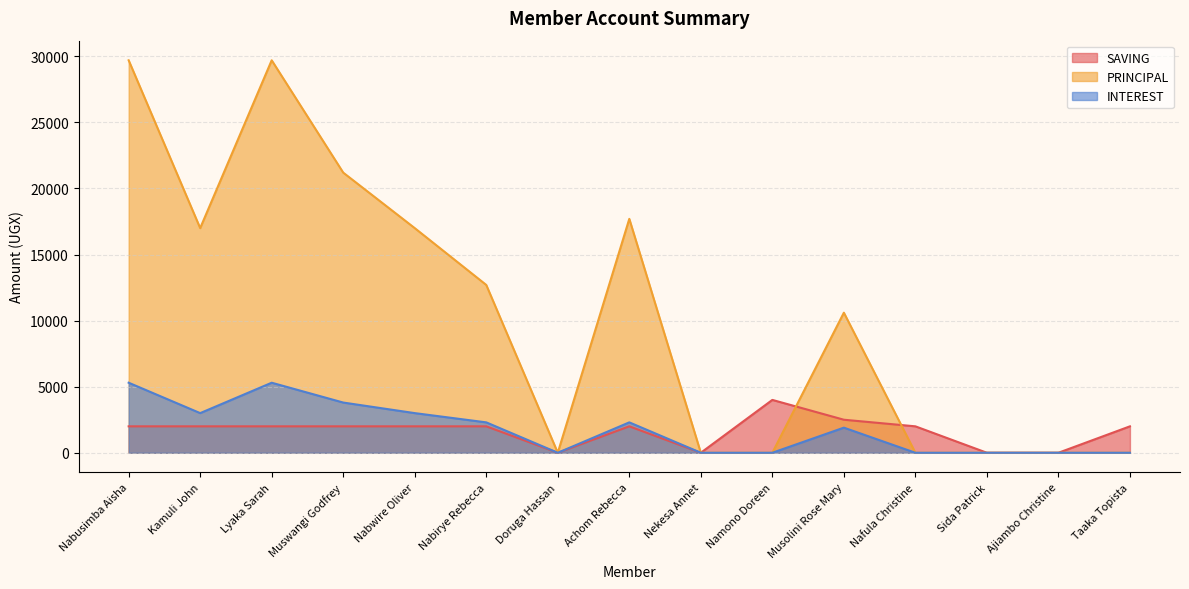

Where is INTEREST nearest to the value 2650?

Kamuli John